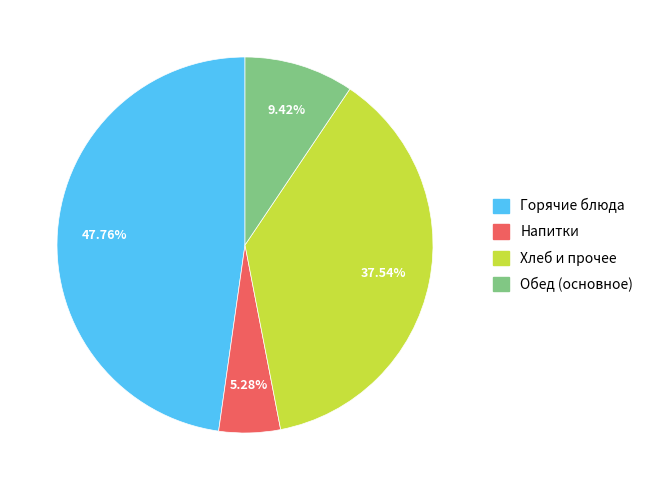

Is there a majority slice in this chart?

No